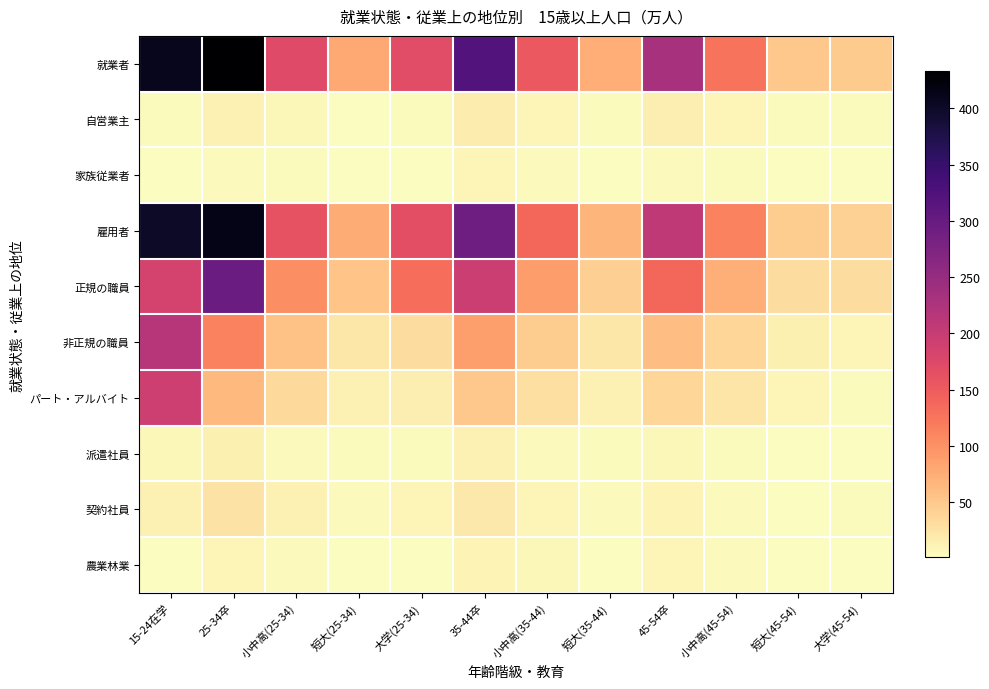

At how many categories does at least one series exceed 51?

10